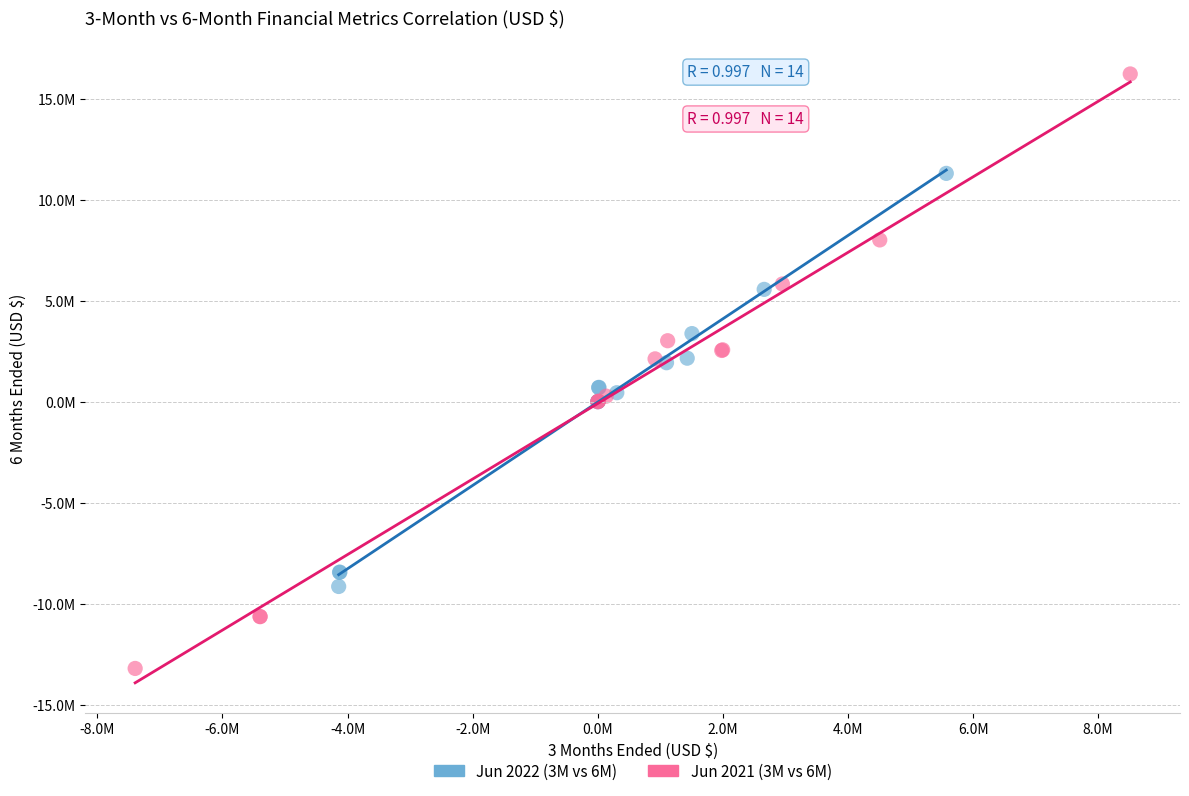

What are all the series names shown in the legend?

Jun 2022 (3M vs 6M), Jun 2021 (3M vs 6M)